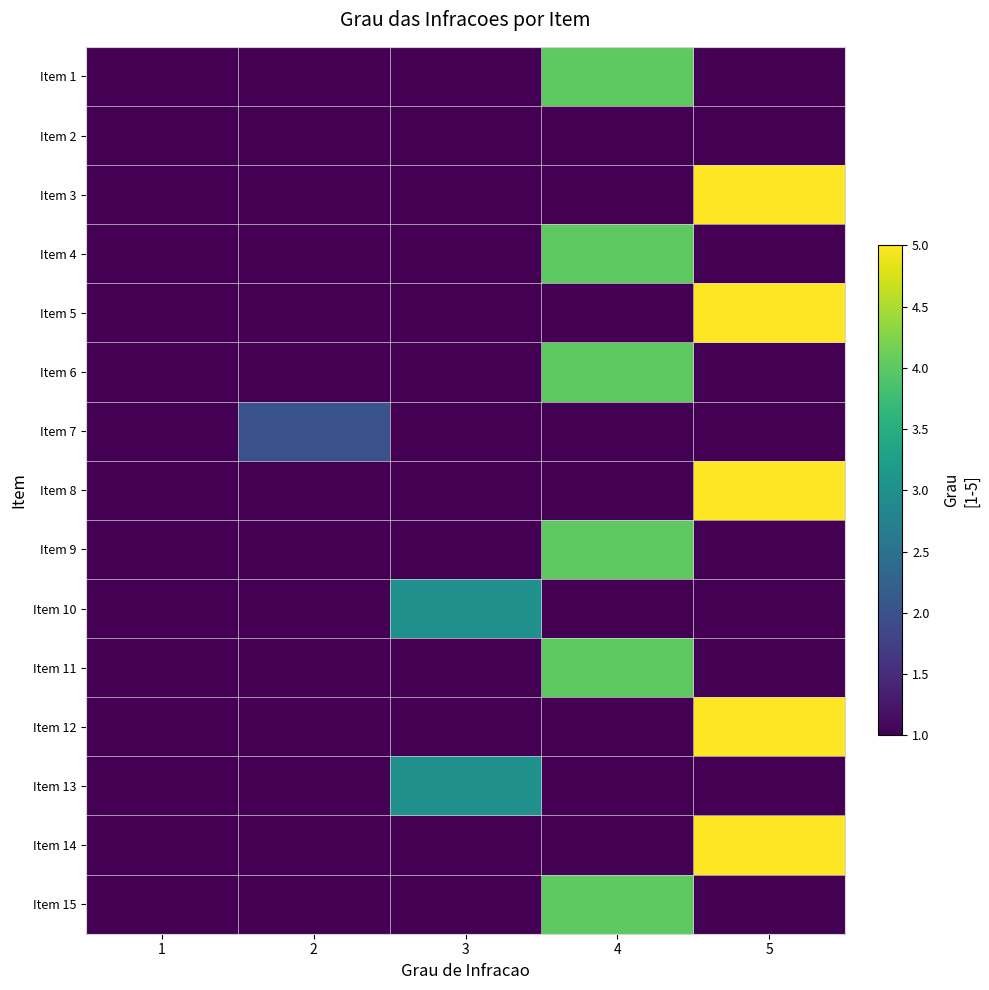

How many categories are shown in the chart?

5